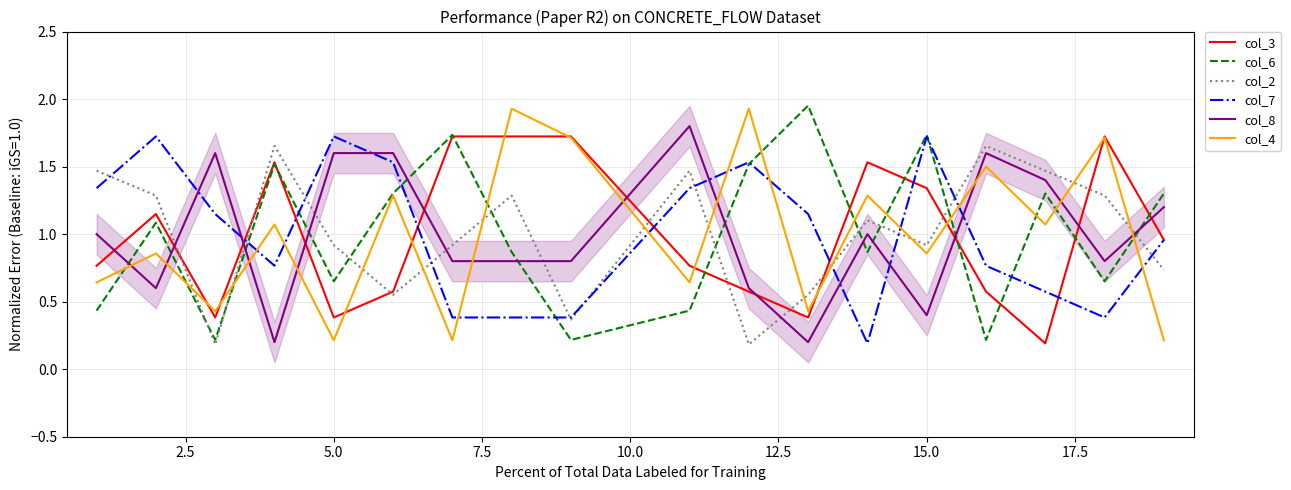

Reading left to right, transcribe all the data shown in this chart.

col_3: 0.8	1.1	0.4	1.5	0.4	0.6	1.7	1.7	1.7	0.8	0.6	0.4	1.5	1.3	0.6	0.2	1.7	1.0
col_6: 0.4	1.1	0.2	1.5	0.7	1.3	1.7	0.9	0.2	0.4	1.5	2.0	0.9	1.7	0.2	1.3	0.7	1.3
col_2: 1.5	1.3	0.2	1.7	0.9	0.6	0.9	1.3	0.4	1.5	0.2	0.6	1.1	0.9	1.7	1.5	1.3	0.7
col_7: 1.3	1.7	1.1	0.8	1.7	1.5	0.4	0.4	0.4	1.3	1.5	1.1	0.2	1.7	0.8	0.6	0.4	1.0
col_8: 1.0	0.6	1.6	0.2	1.6	1.6	0.8	0.8	0.8	1.8	0.6	0.2	1.0	0.4	1.6	1.4	0.8	1.2
col_4: 0.6	0.9	0.4	1.1	0.2	1.3	0.2	1.9	1.7	0.6	1.9	0.4	1.3	0.9	1.5	1.1	1.7	0.2